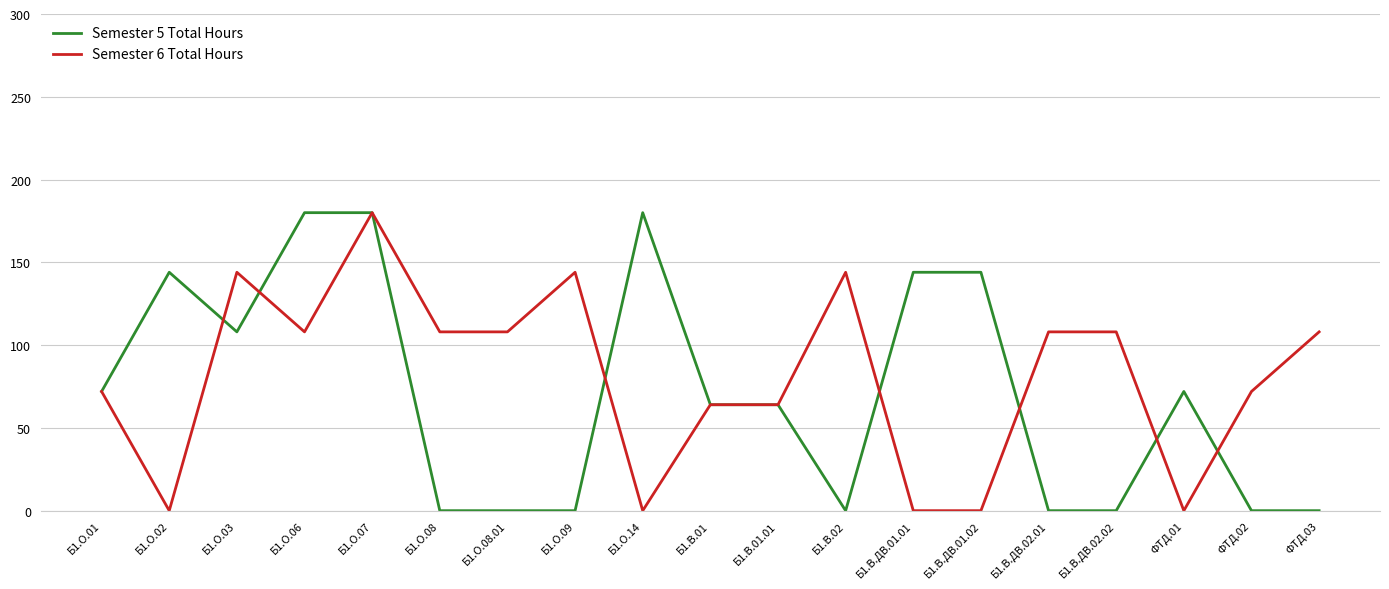

The value of Semester 5 Total Hours at Б1.О.06 is 180. True or false?

True